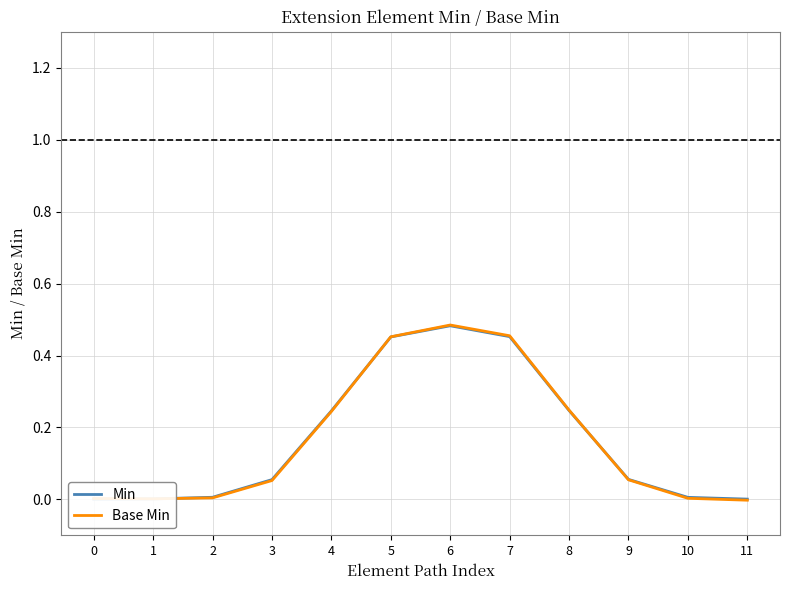

At which category does Base Min reach its first local peak?

6